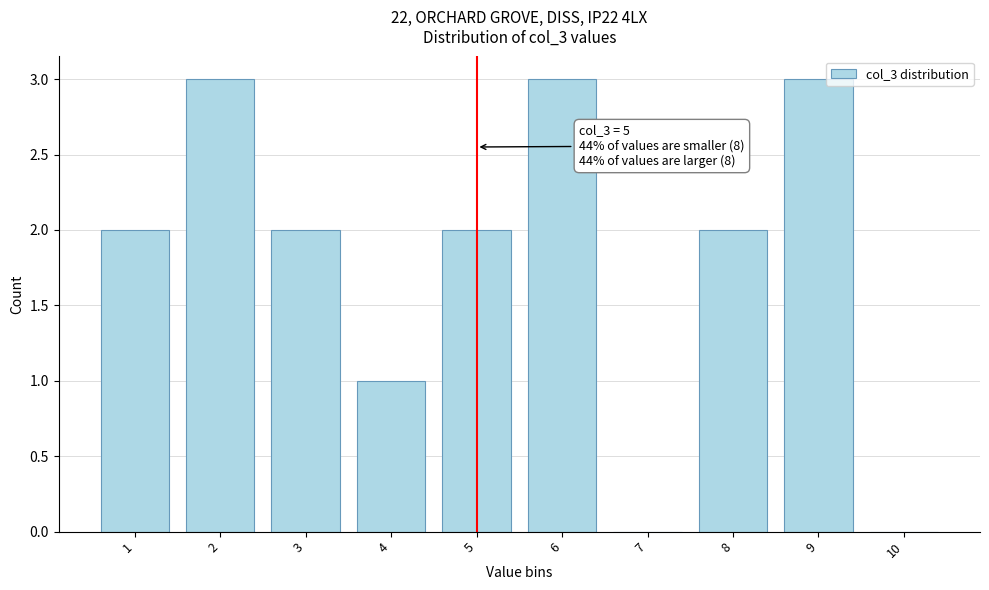

Reading left to right, transcribe all the data shown in this chart.

1=2	2=3	3=2	4=1	5=2	6=3	7=0	8=2	9=3	10=0